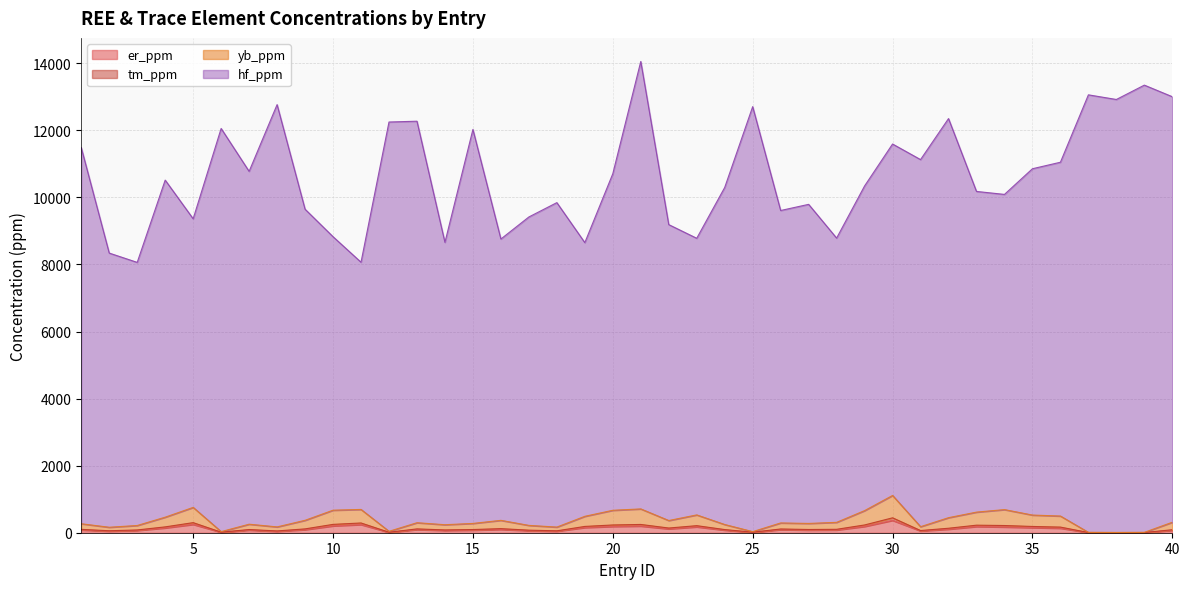

The er_ppm series shows 62.2 at 17. True or false?

True